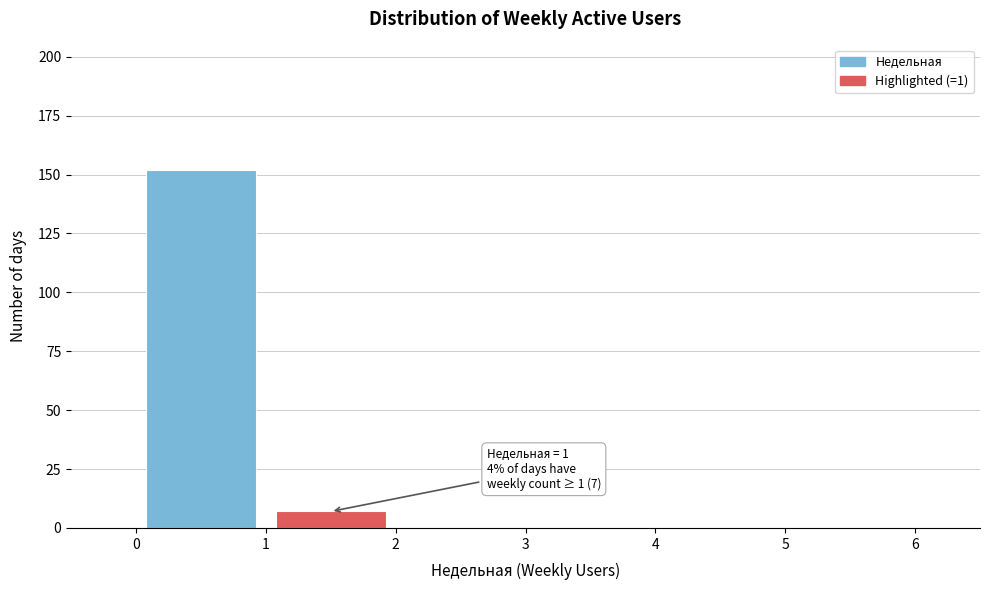

Over which range of the x-axis is the bar tallest?

0 to 1